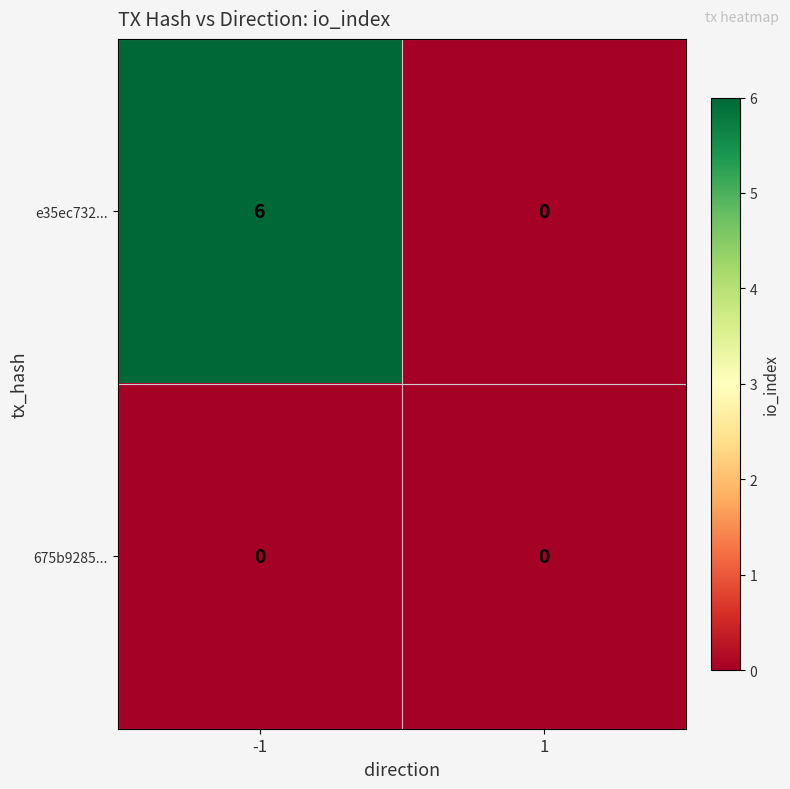

Reading right to left, extract all data points from this chart.

e35ec732...: 0	6
675b9285...: 0	0